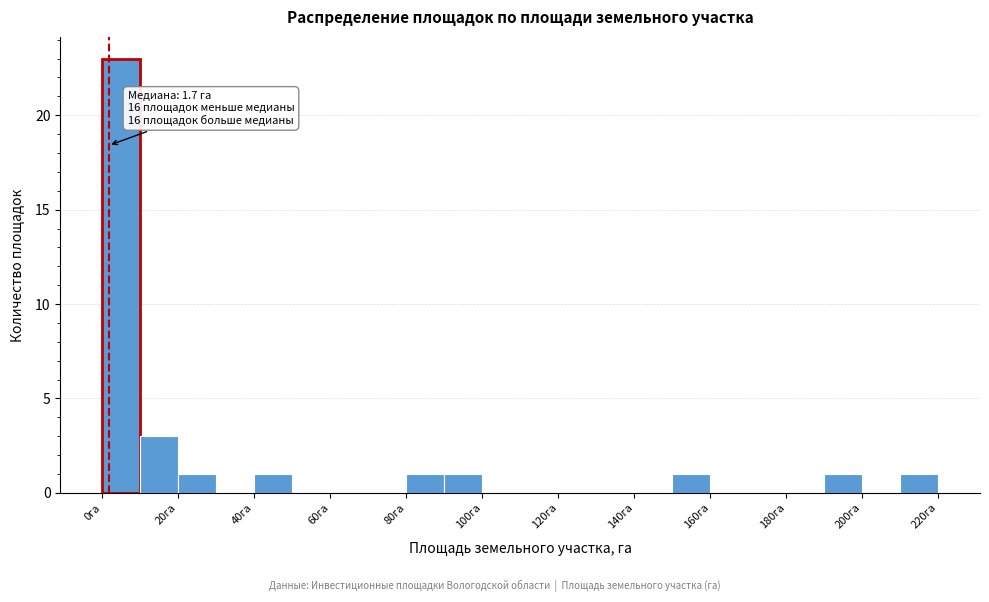

Over which range of the x-axis is the bar tallest?

0 to 10